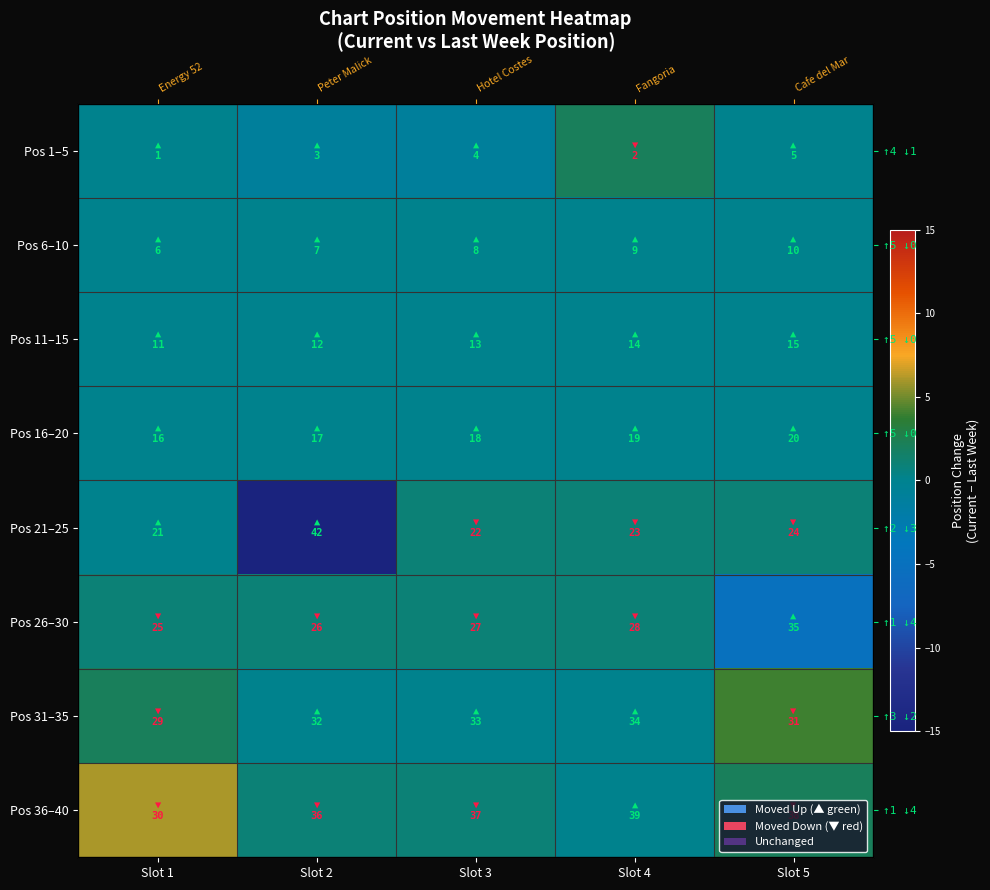

Where is Pos 6–10 nearest to the value 0?

Slot 1